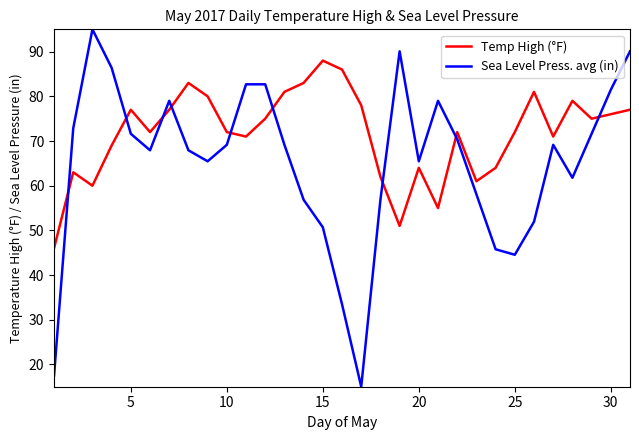

How many series are shown in this chart?

2